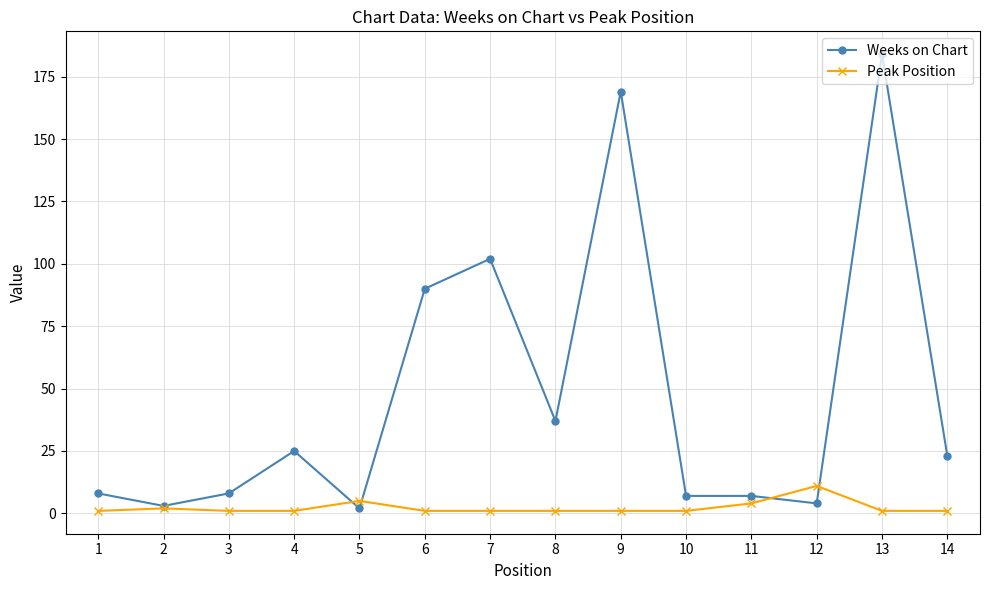

What is the total value across all series at 13?

185